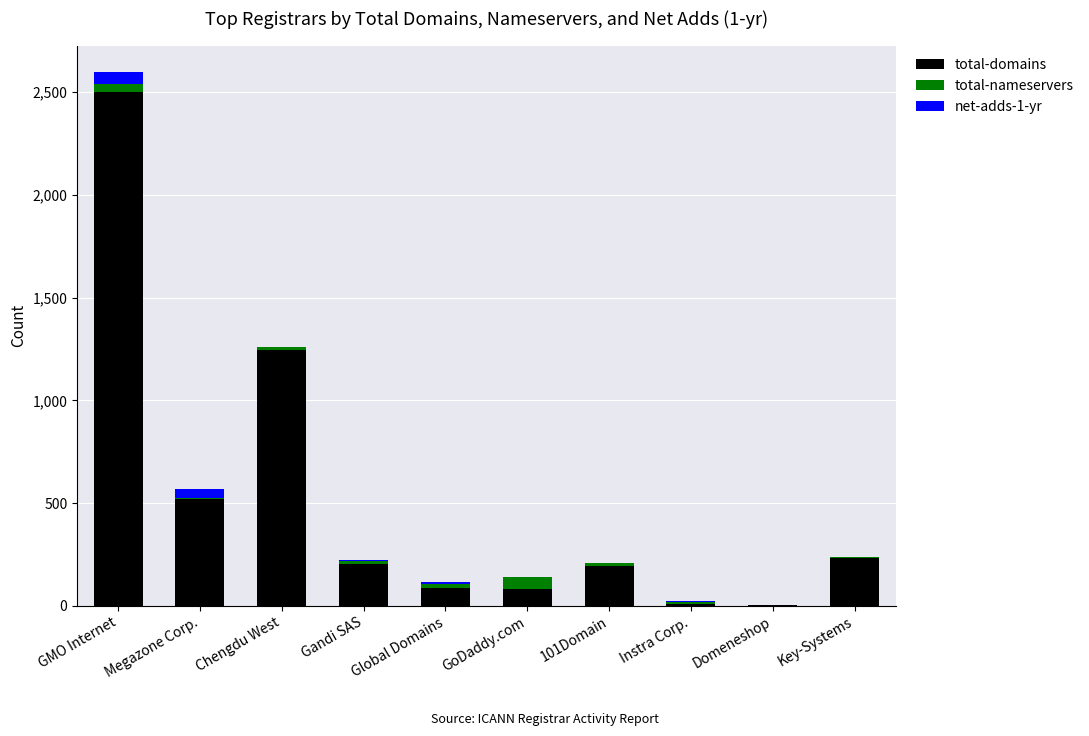

At which category is the sum across all series the highest?

GMO Internet